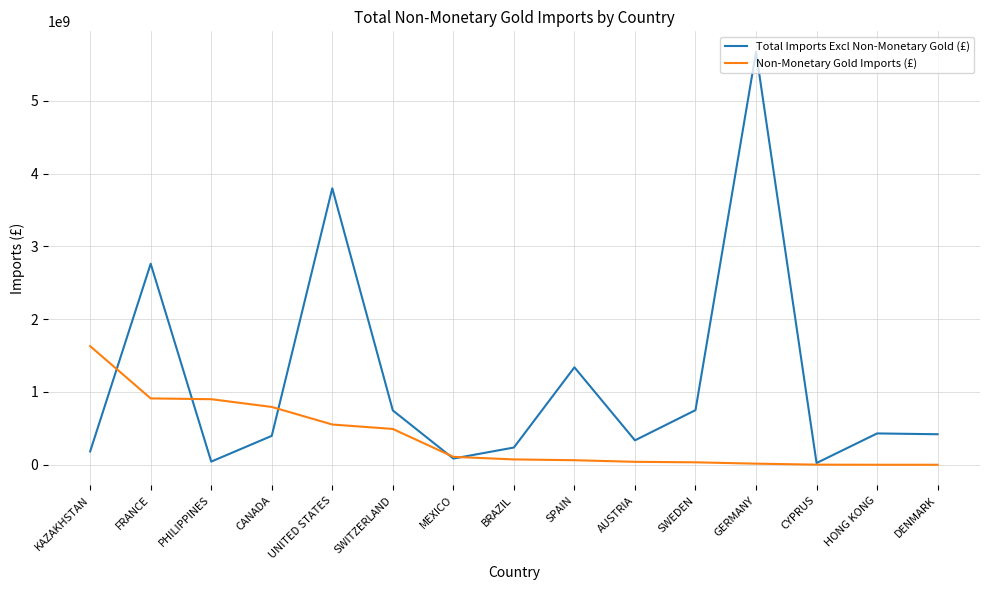

What is the sum of the Non-Monetary Gold Imports (£) values at SWITZERLAND and SPAIN?

555094157